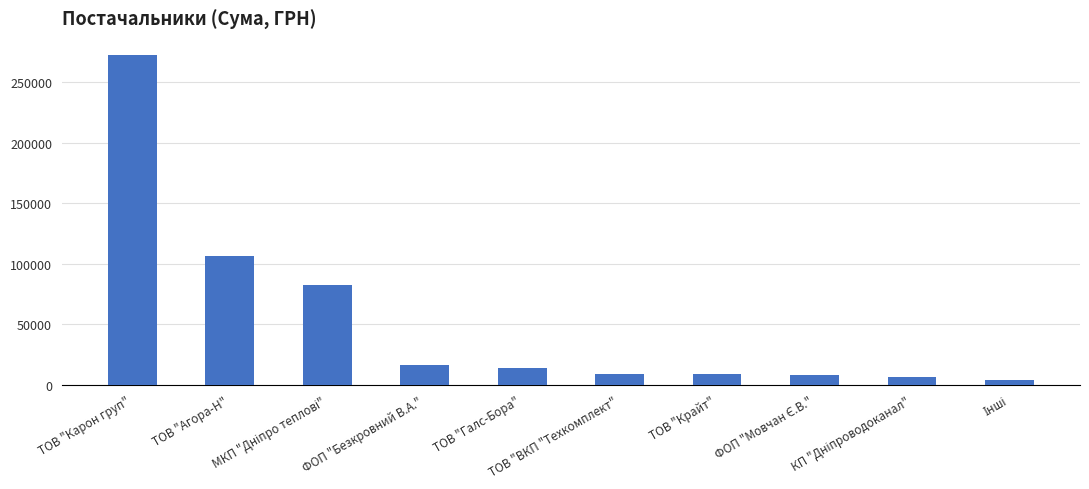

What is the label of the 5th bar from the left?

ТОВ "Галс-Бора"